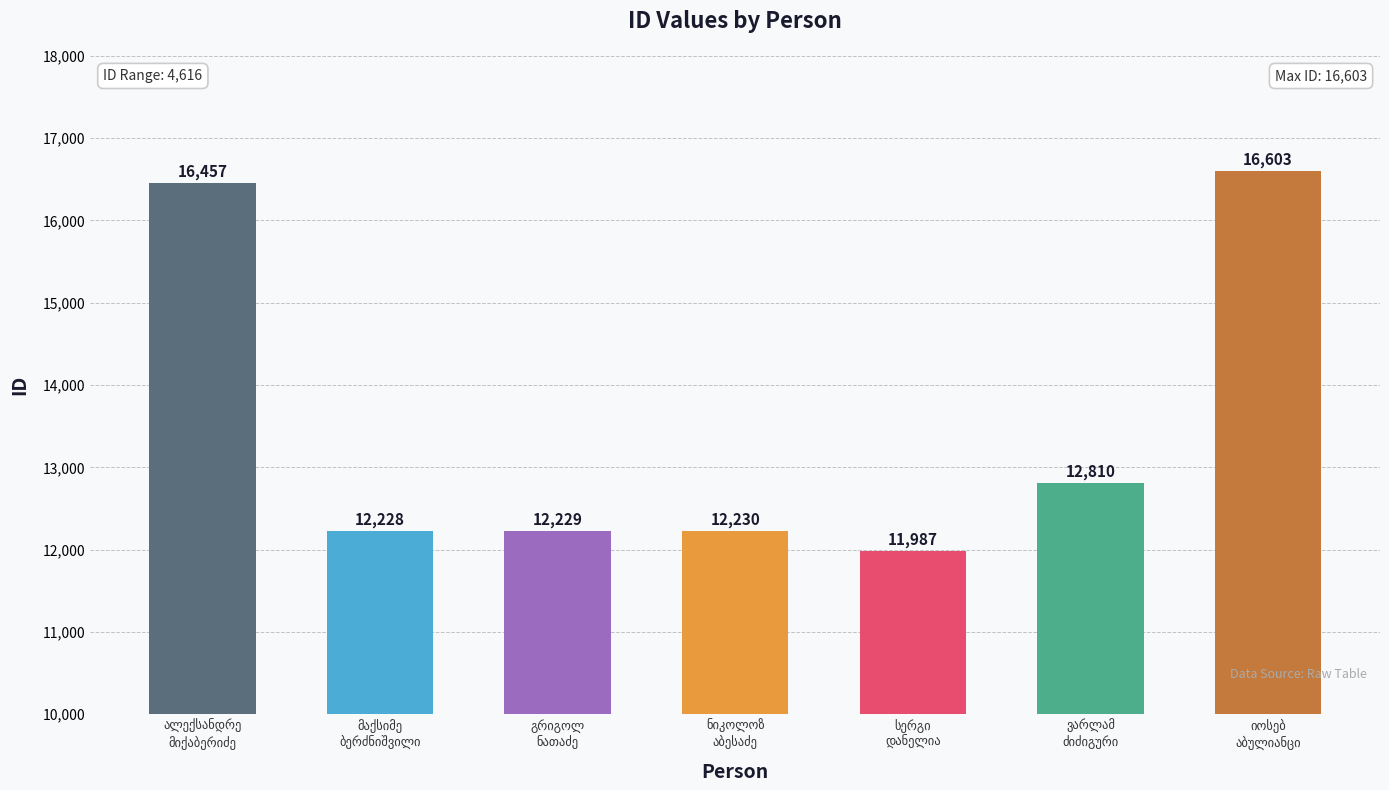

How many series are shown in this chart?

1